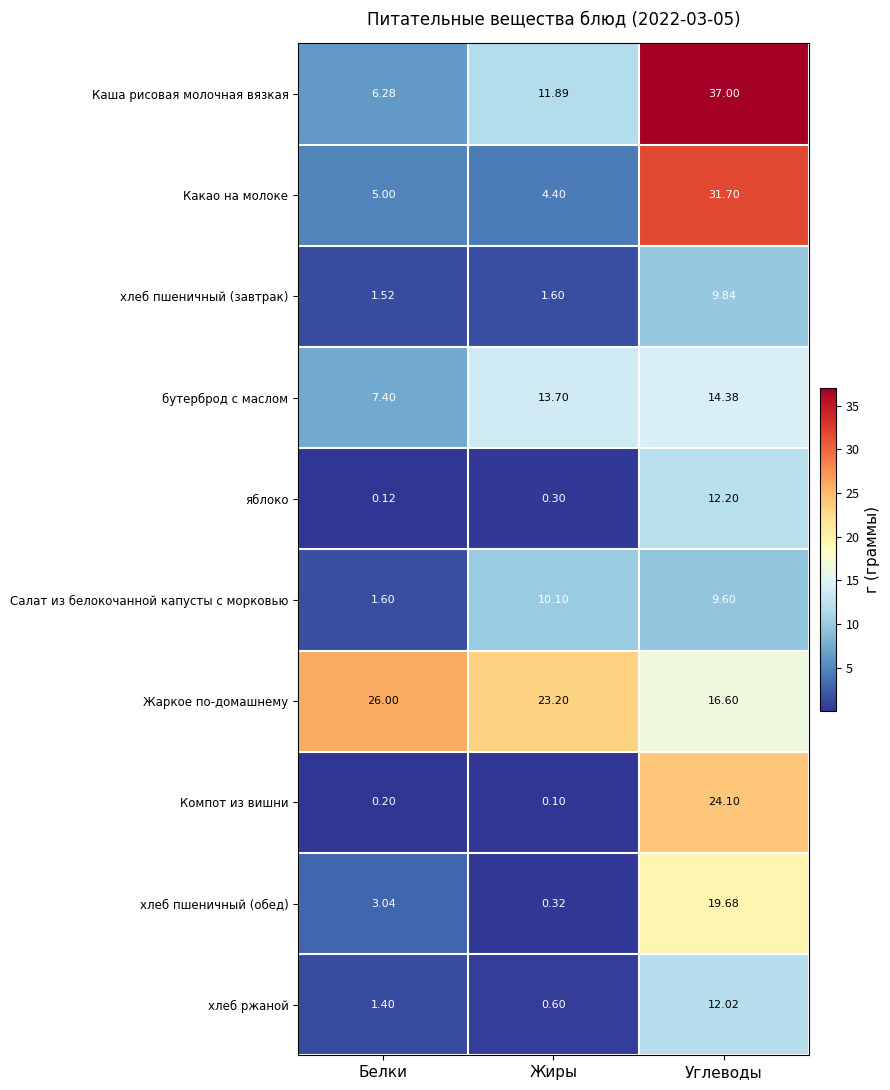

At which label is Какао на молоке closest to 18?

Белки